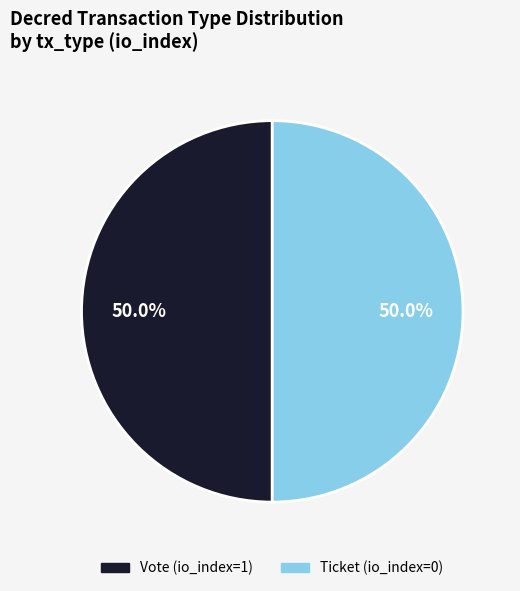

What is the ratio of the value at Vote (io_index=1) to the value at Ticket (io_index=0)?

1.0